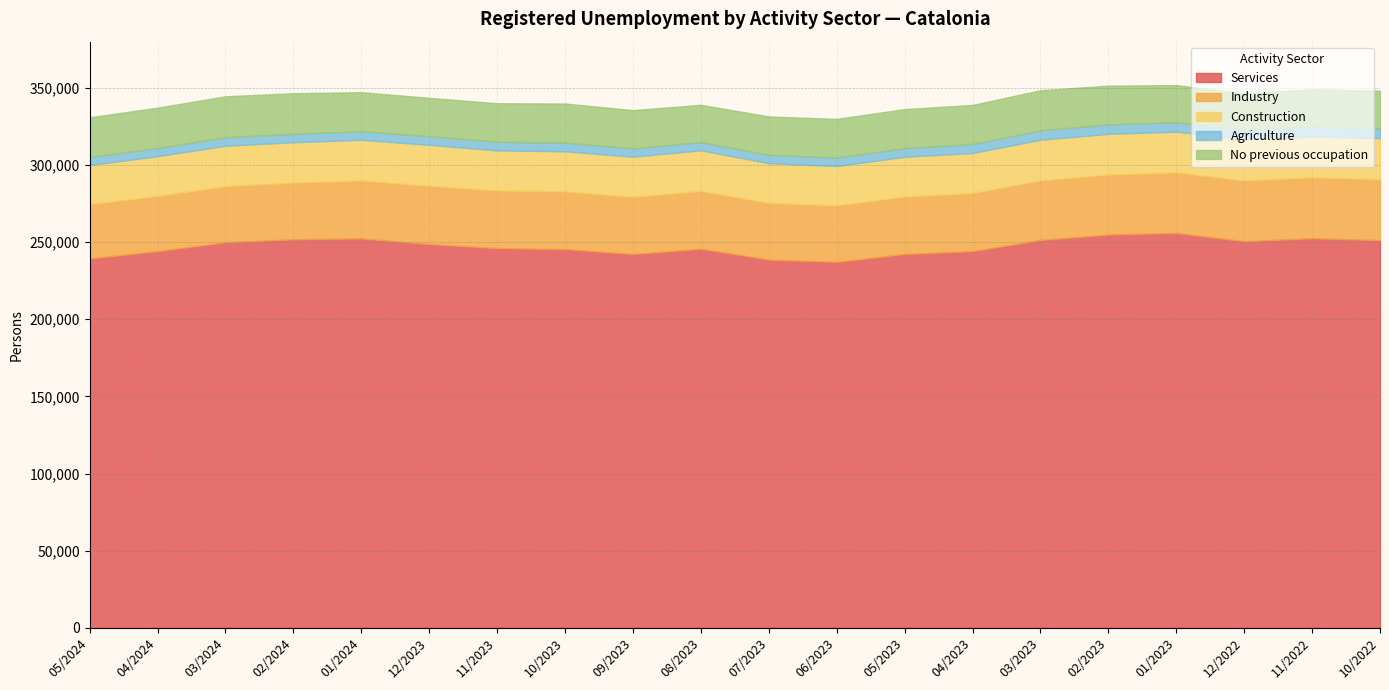

What is the sum of the Industry values at 03/2024 and 12/2023?

74058